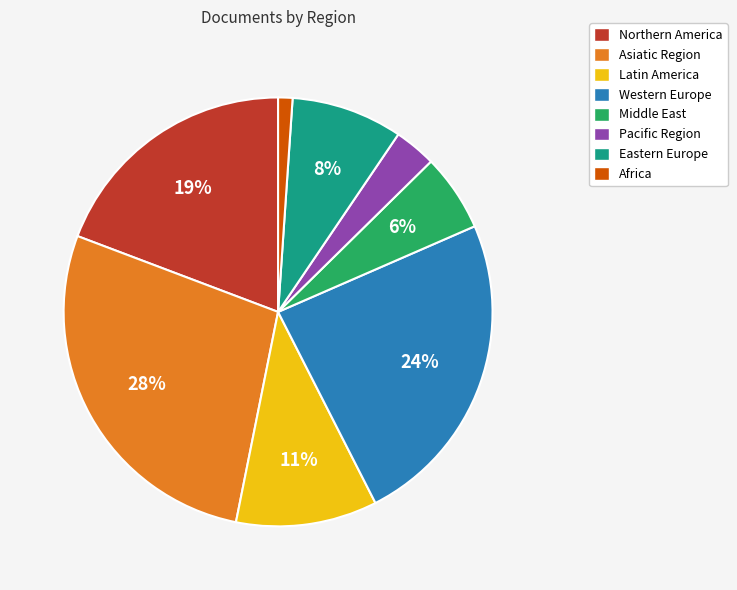

Count the number of slices in the pie.

8